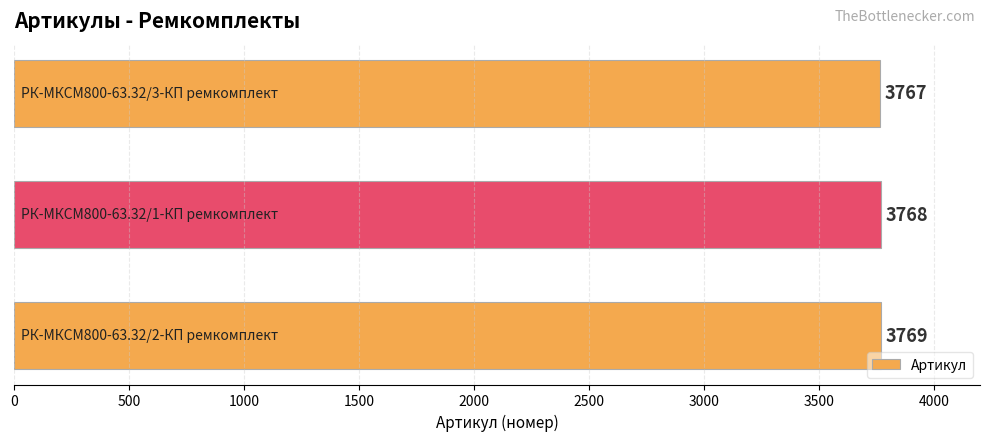

Count the number of categories in the chart.

3